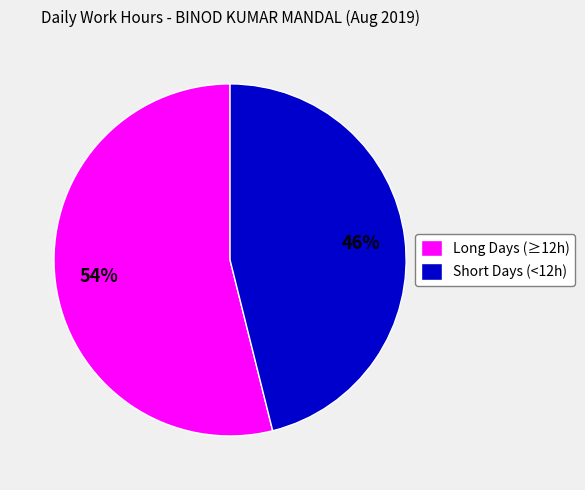

Rank the categories by value from highest to lowest.

Long Days (≥12h), Short Days (<12h)